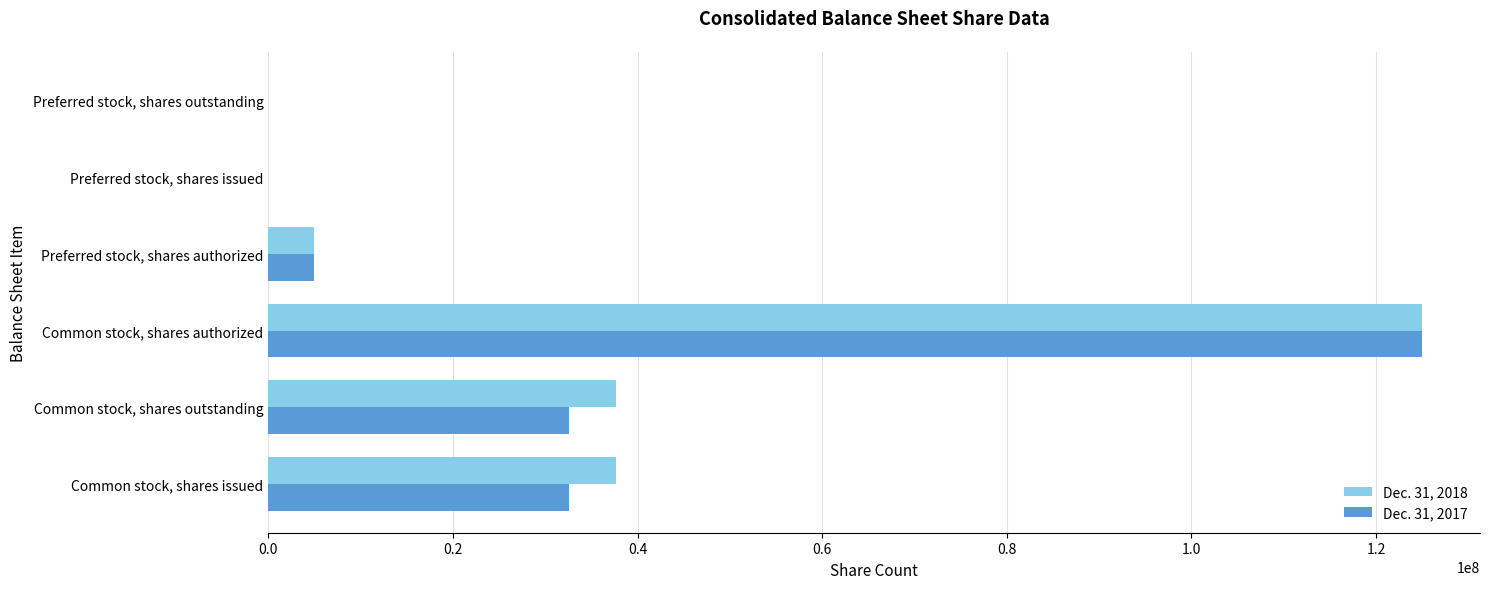

What is the maximum value shown in the chart?

125000000